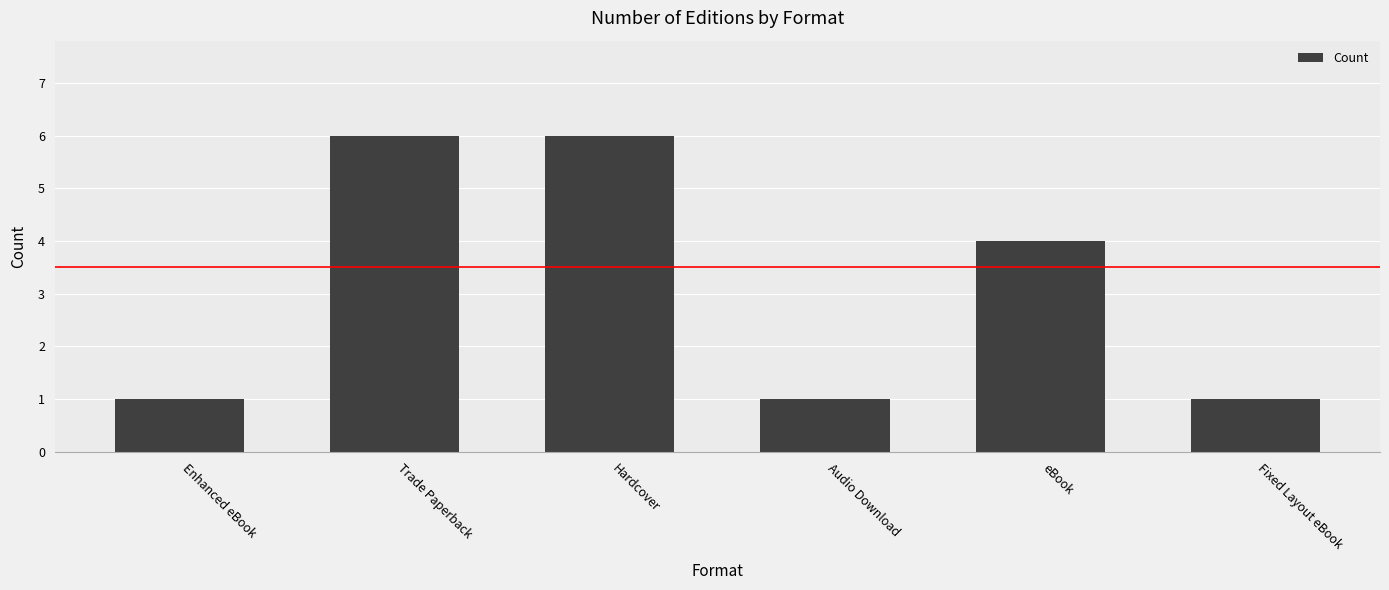

How many distinct data groups are displayed?

1